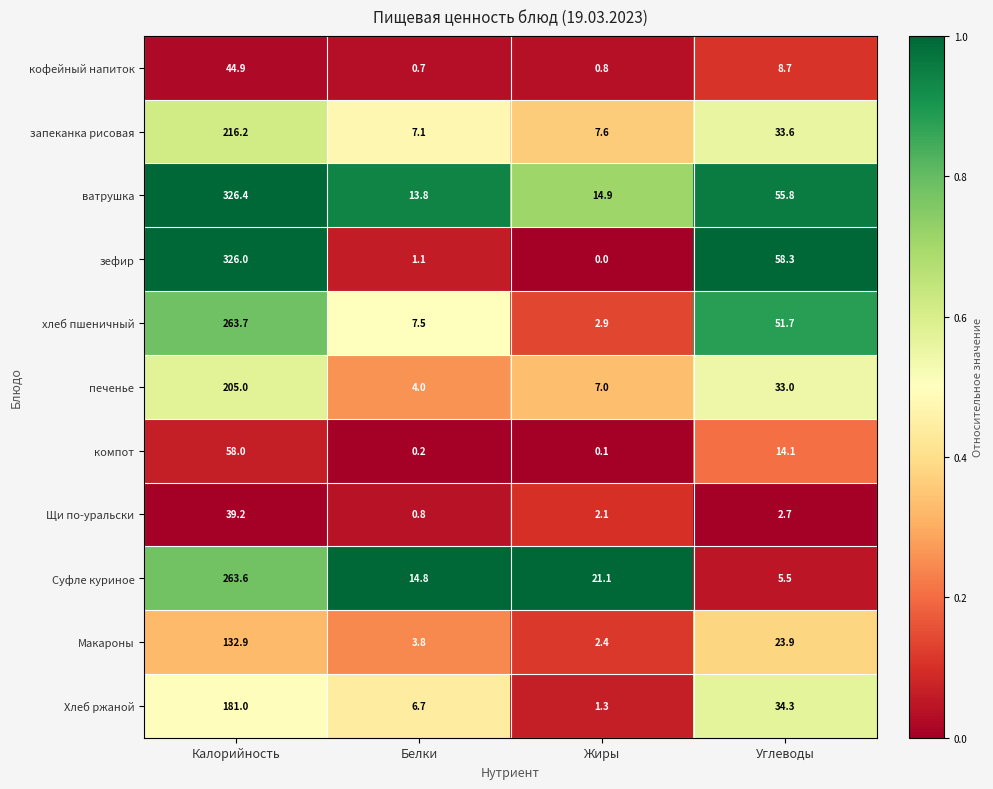

What is the sum of the хлеб пшеничный values at Белки and Углеводы?

59.2